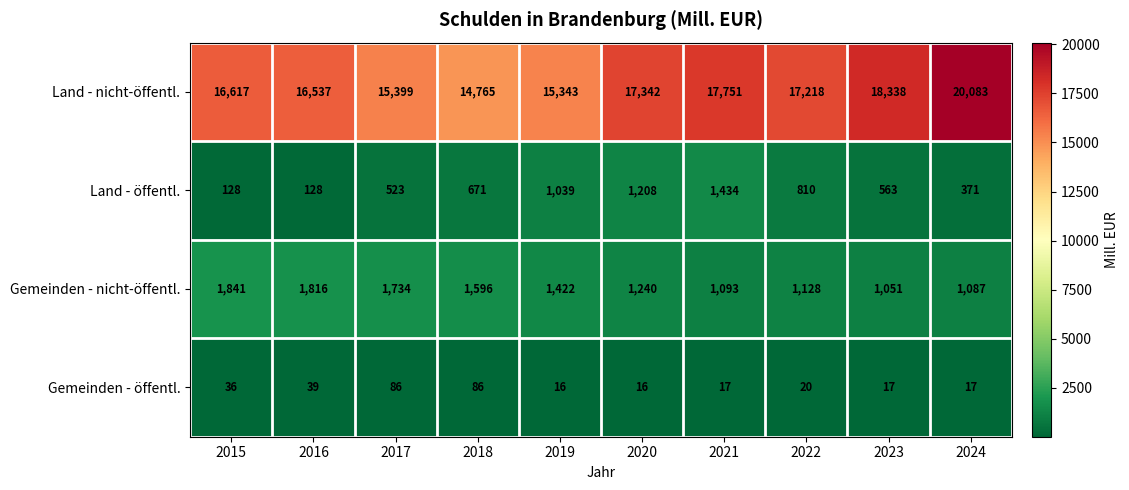

Which category has the highest value across all series?

2024